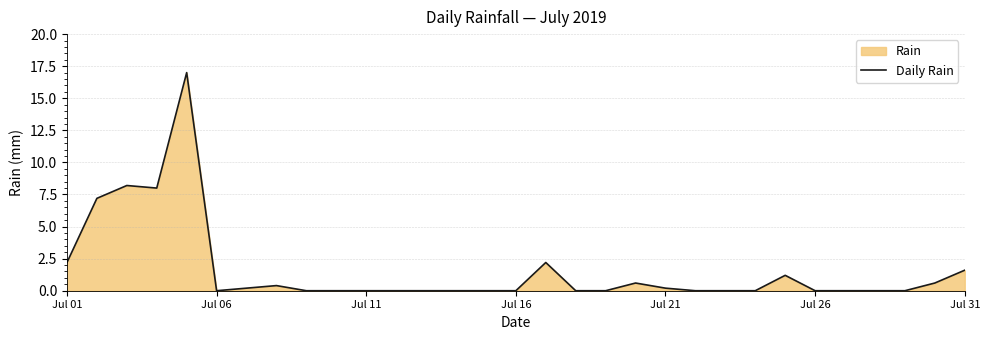

True or false: the data shows 0.0 at Jul 11.

True